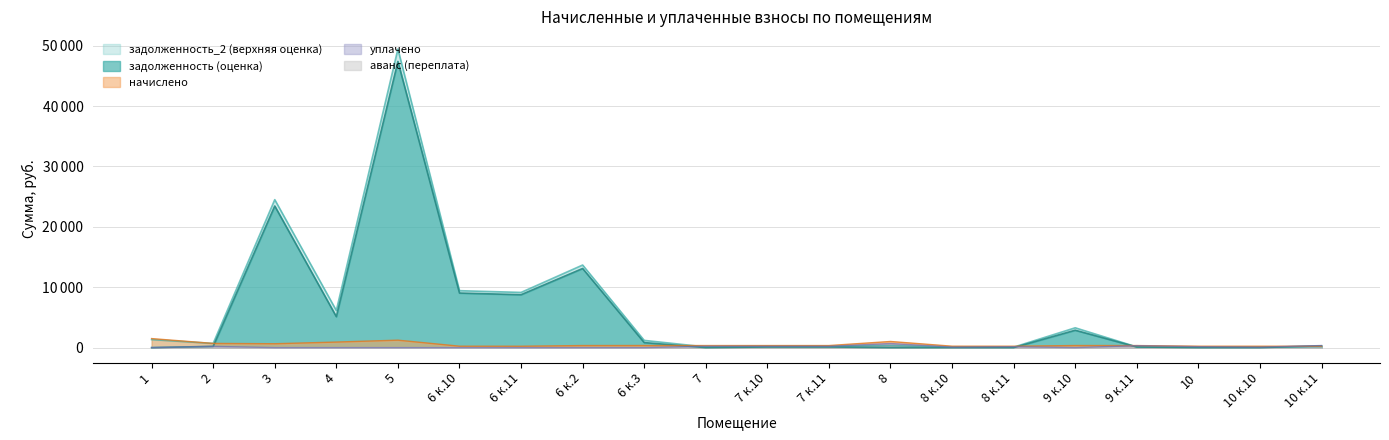

How many data points does each series have?

20